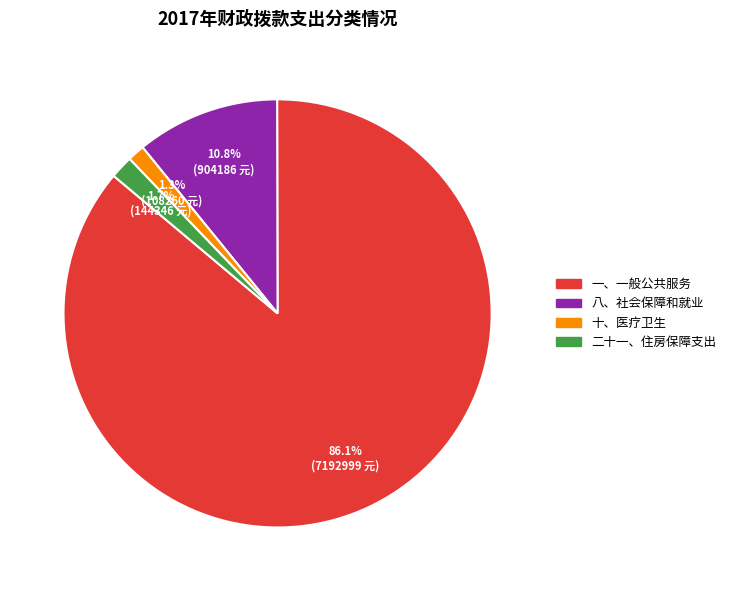

Combined, what portion of the pie is 十、医疗卫生 and 二十一、住房保障支出?

3.0%